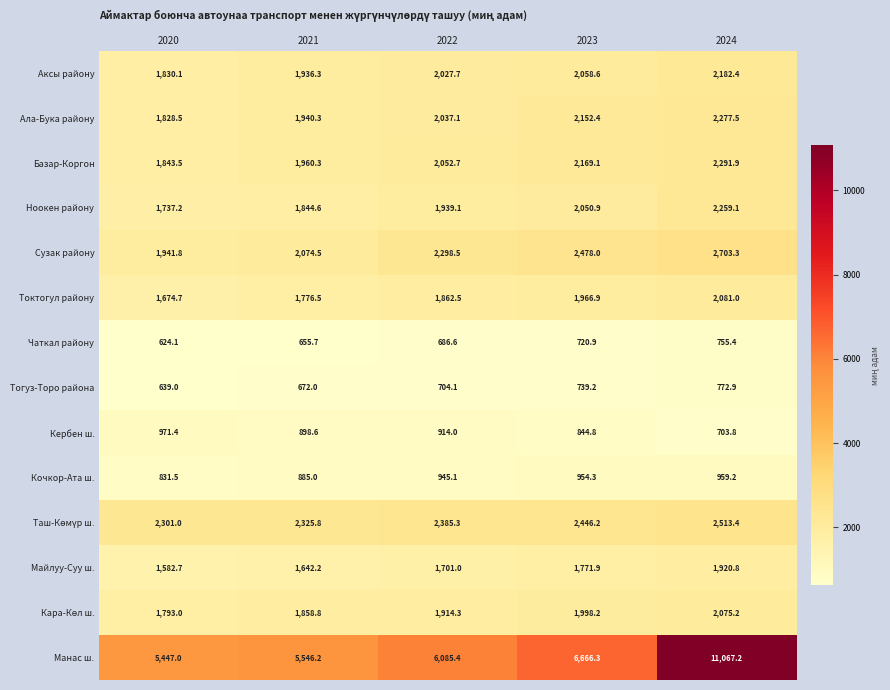

What is the minimum value for Кербен ш.?

703.8